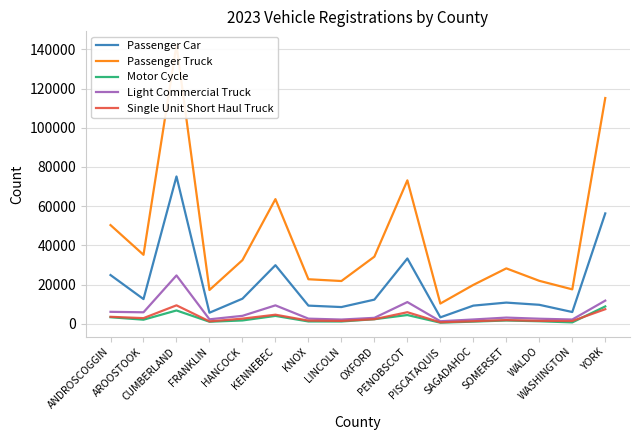

What are all the series names shown in the legend?

Passenger Car, Passenger Truck, Motor Cycle, Light Commercial Truck, Single Unit Short Haul Truck